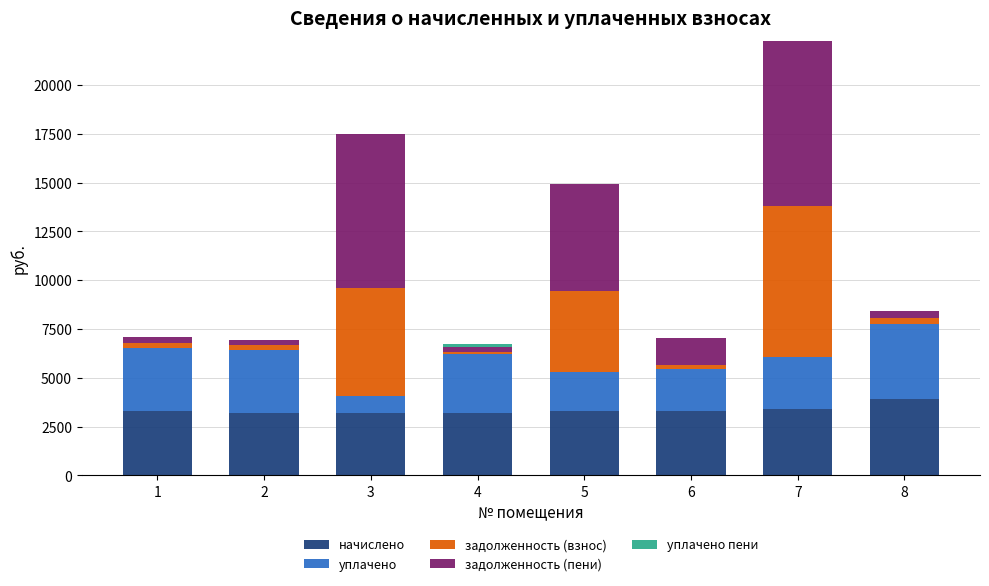

Are the bars grouped side by side (vs. stacked)?

No